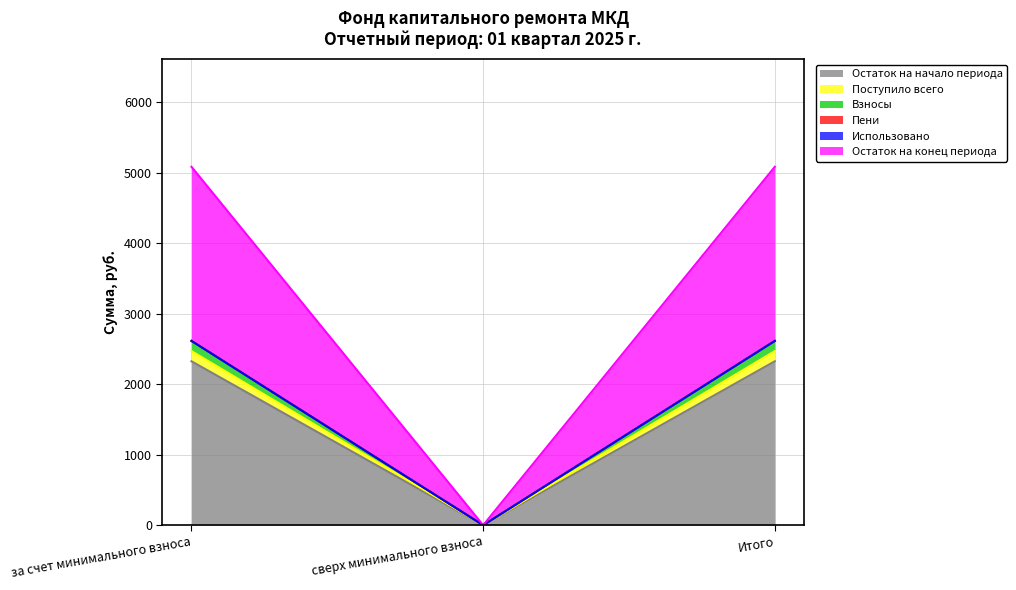

Which series has the largest range (max minus min)?

Остаток на конец периода